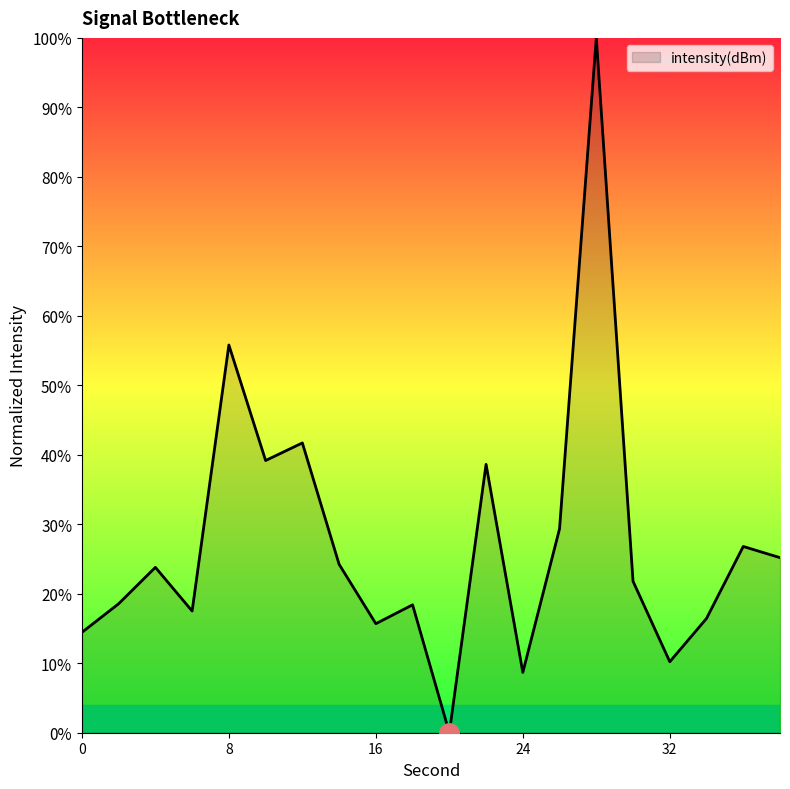

What is the maximum value shown in the chart?

100.0